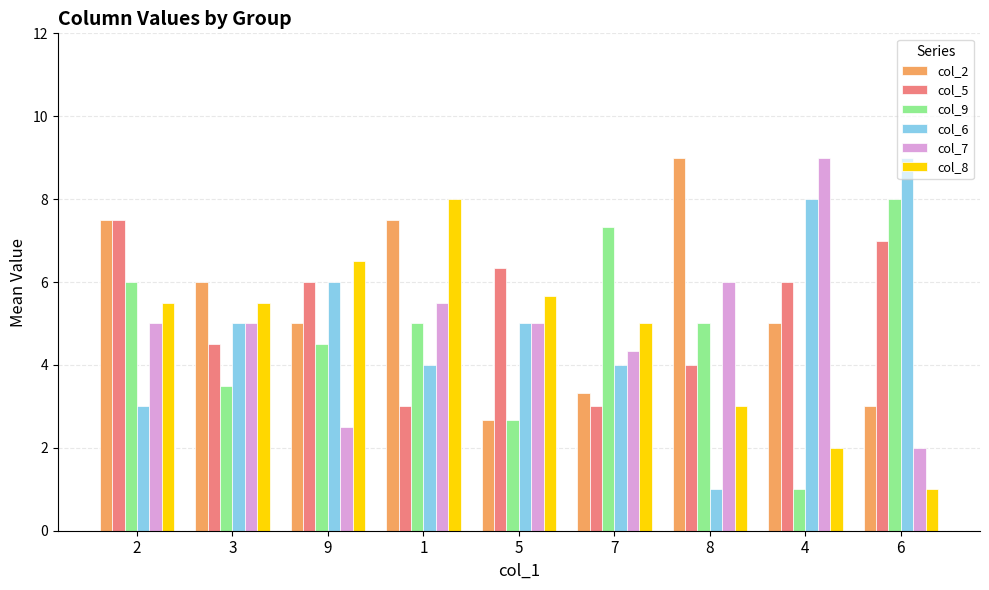

Which series has the largest range (max minus min)?

col_6